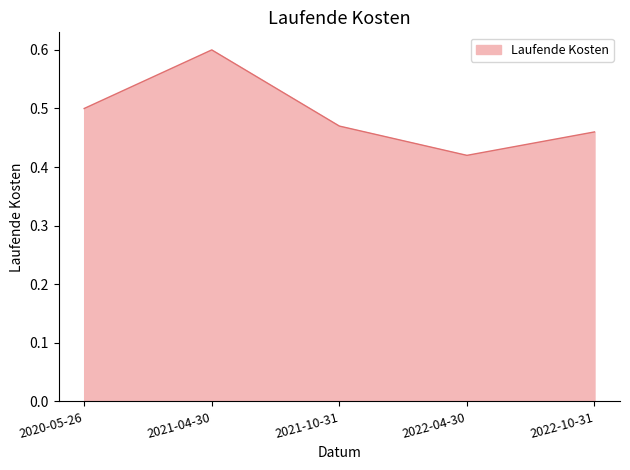

List the labels in order of value, smallest first.

2022-04-30, 2022-10-31, 2021-10-31, 2020-05-26, 2021-04-30